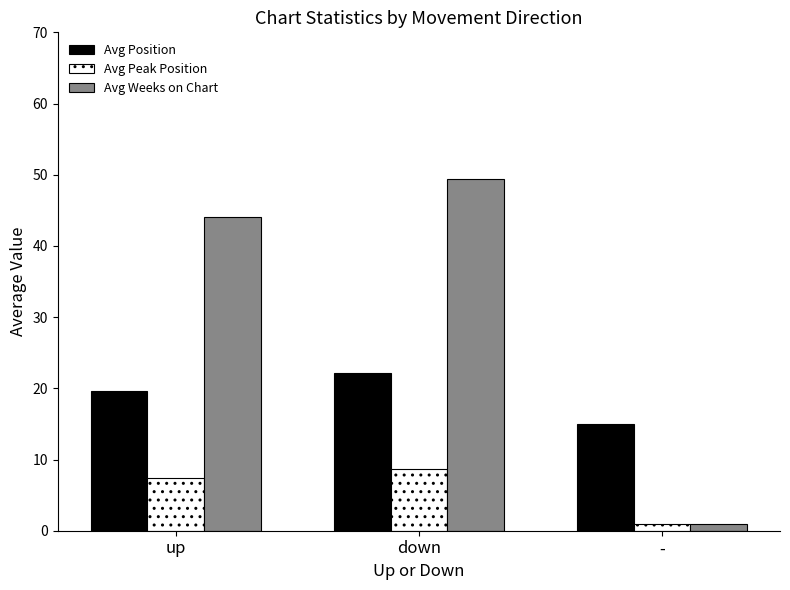

What is the value of the Avg Peak Position bar at the 2nd from the left?

8.6